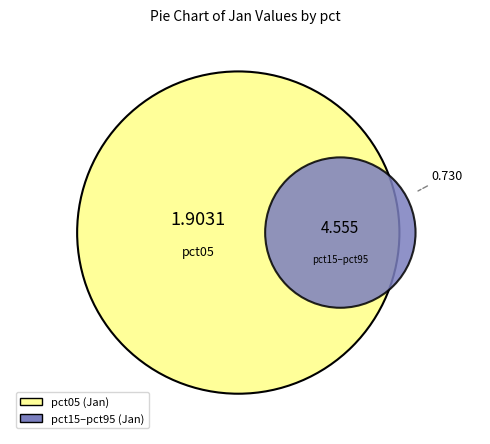

To the nearest percent, what portion does pct05 represent?

29%